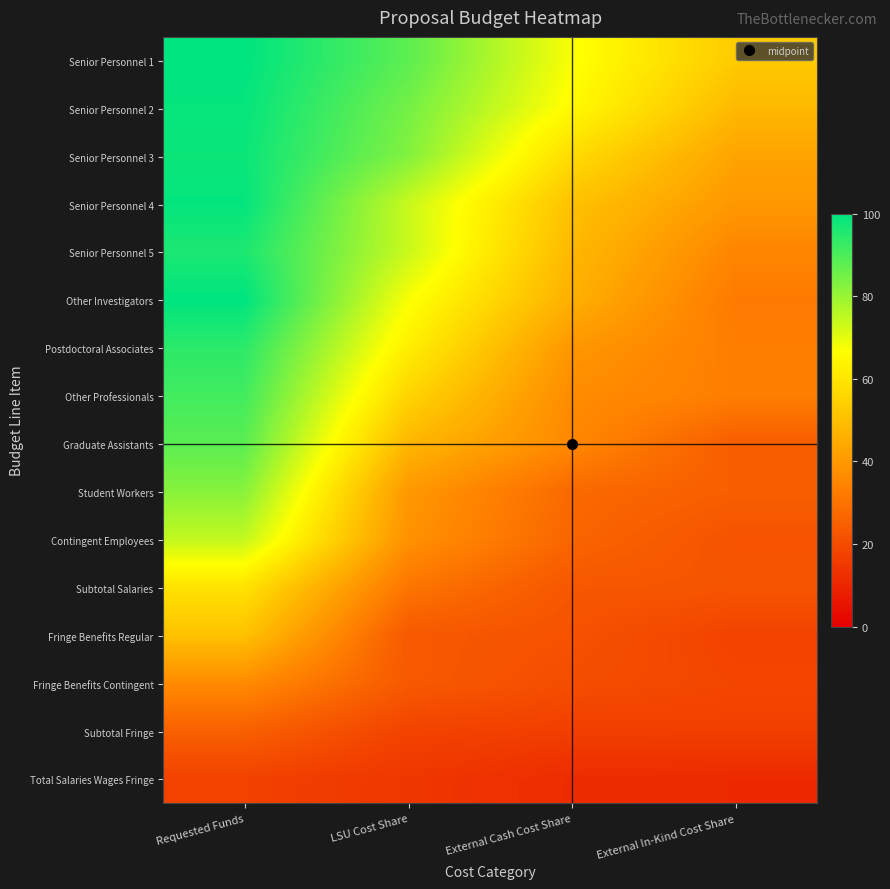

Between LSU Cost Share and External Cash Cost Share, which is larger?

LSU Cost Share